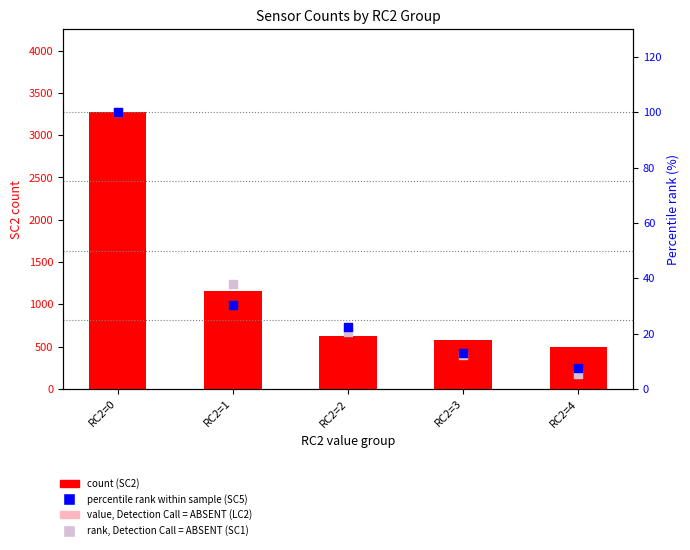

Which series has the widest spread of Y values?

SC2 (count)